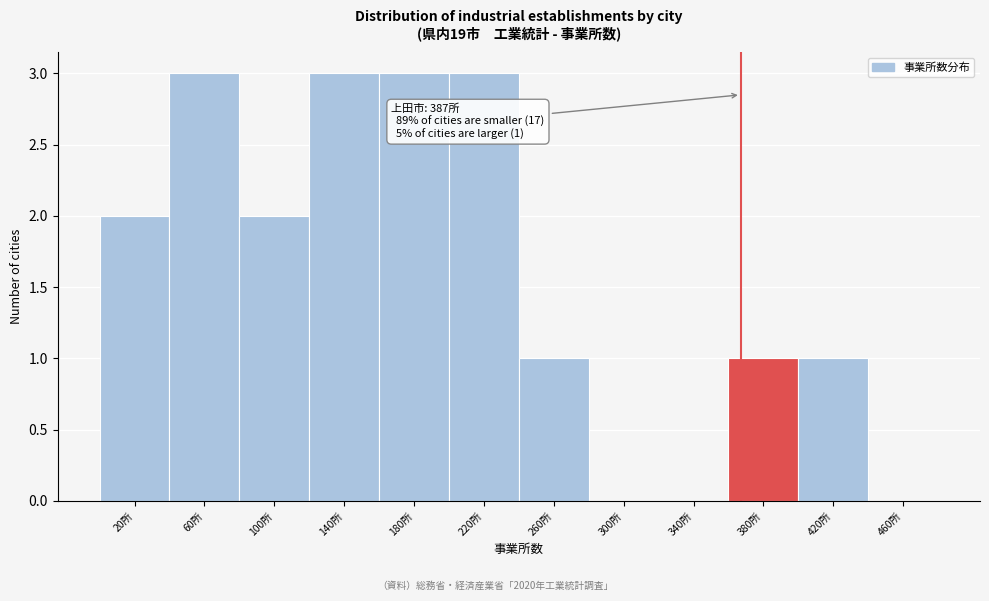

Reading right to left, list all the values displayed in this chart.

460所=0	420所=1	380所=1	340所=0	300所=0	260所=1	220所=3	180所=3	140所=3	100所=2	60所=3	20所=2